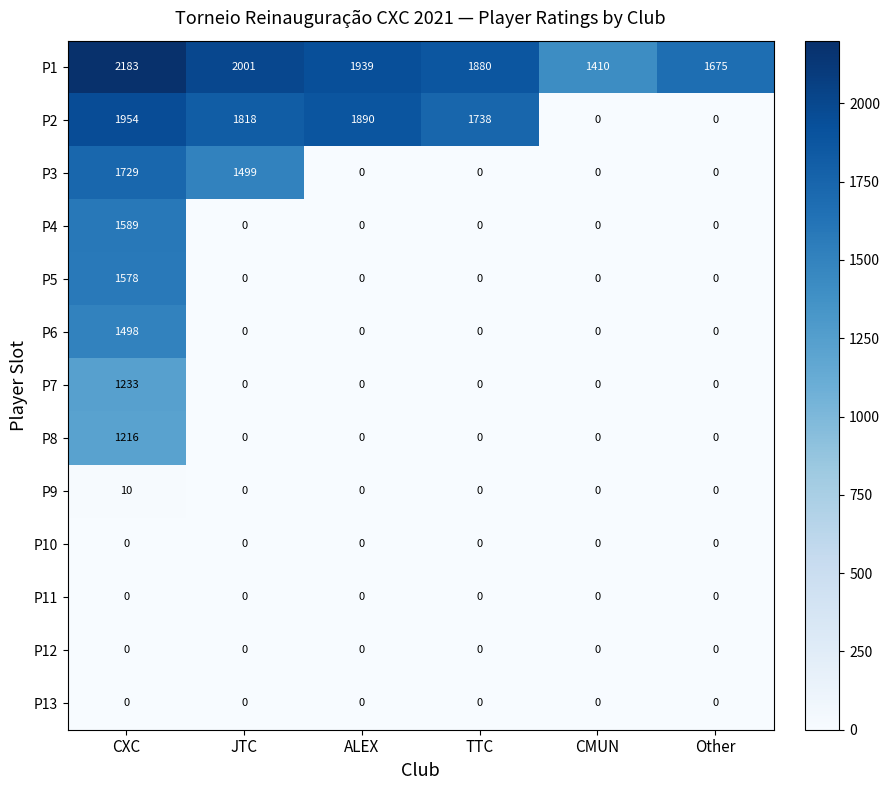

Which series has the largest range (max minus min)?

P2